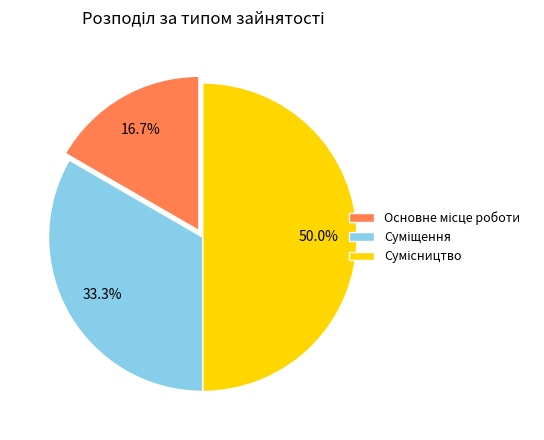

To the nearest percent, what percentage of the pie is Суміщення?

33%